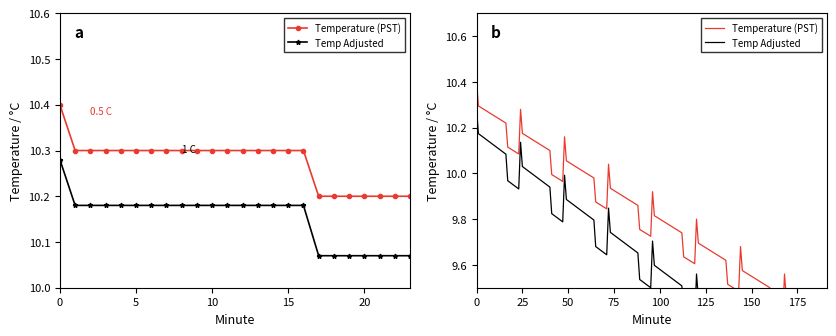

True or false: there are more than 0 points higher than both neighbors.

False